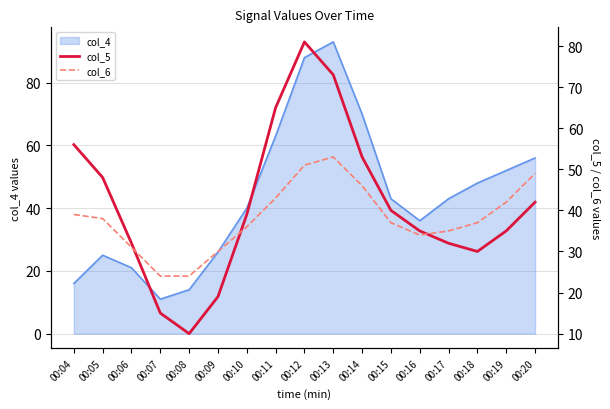

What is the sum of the col_6 values at 00:05 and 00:12?

89